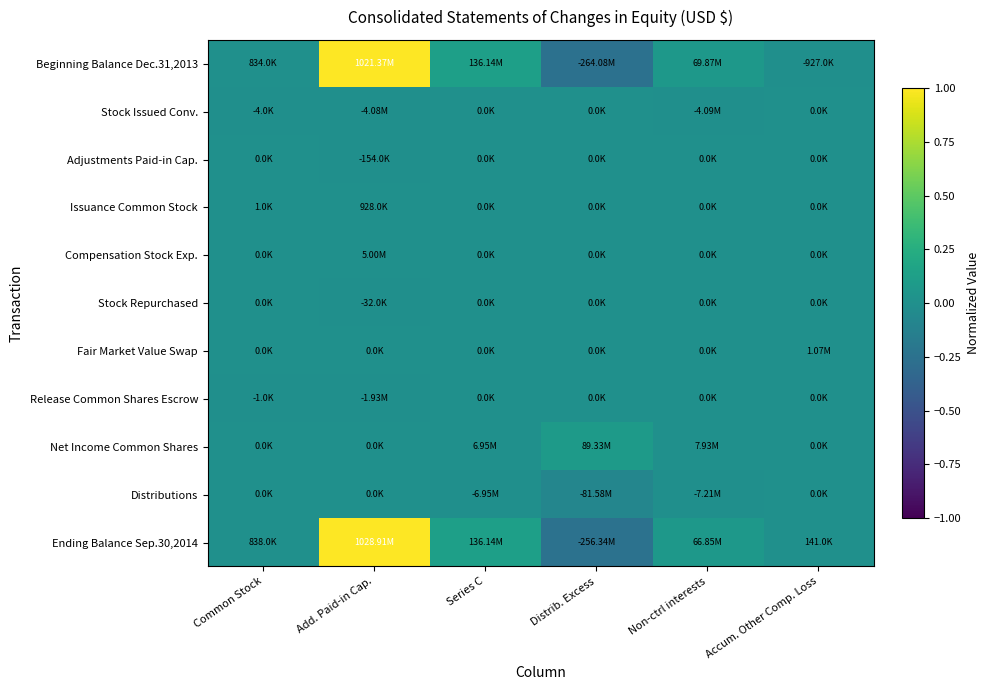

What is the spread (max minus min) of values at Series C?

0.1